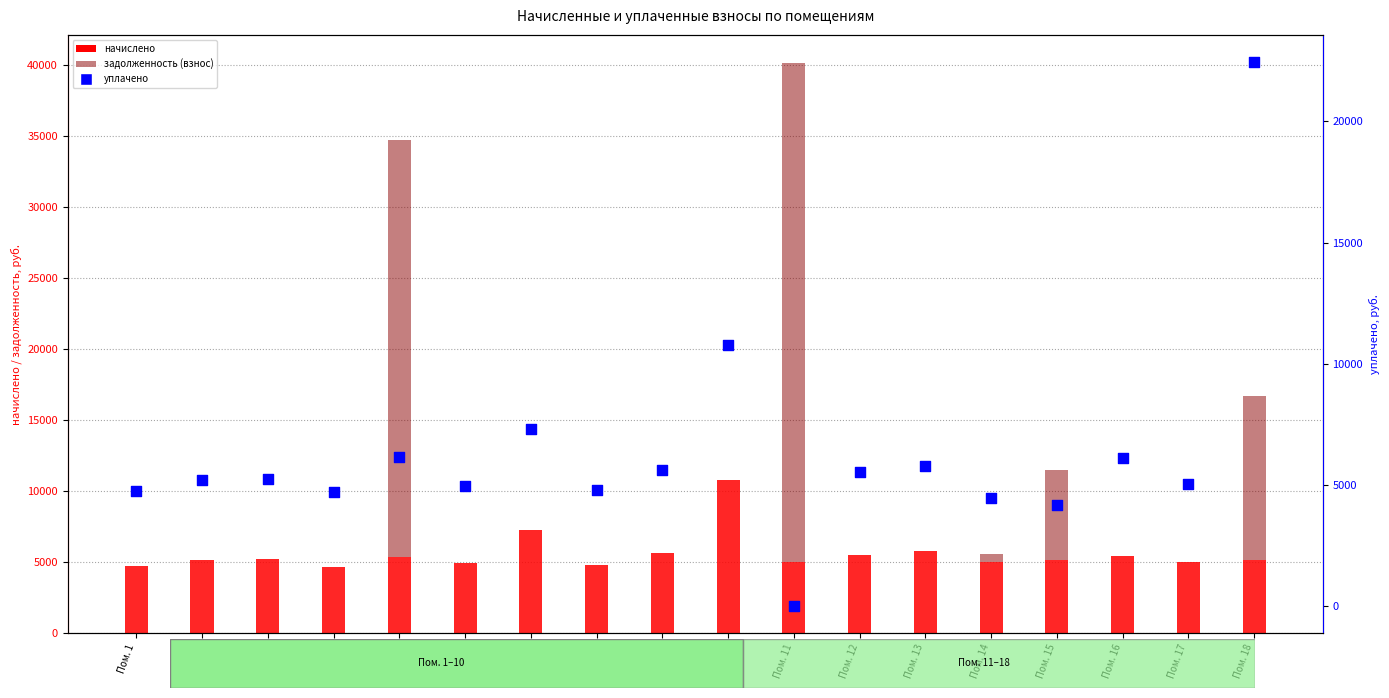

Is the value of уплачено at Пом. 16 greater than the value of начислено at Пом. 7?

No